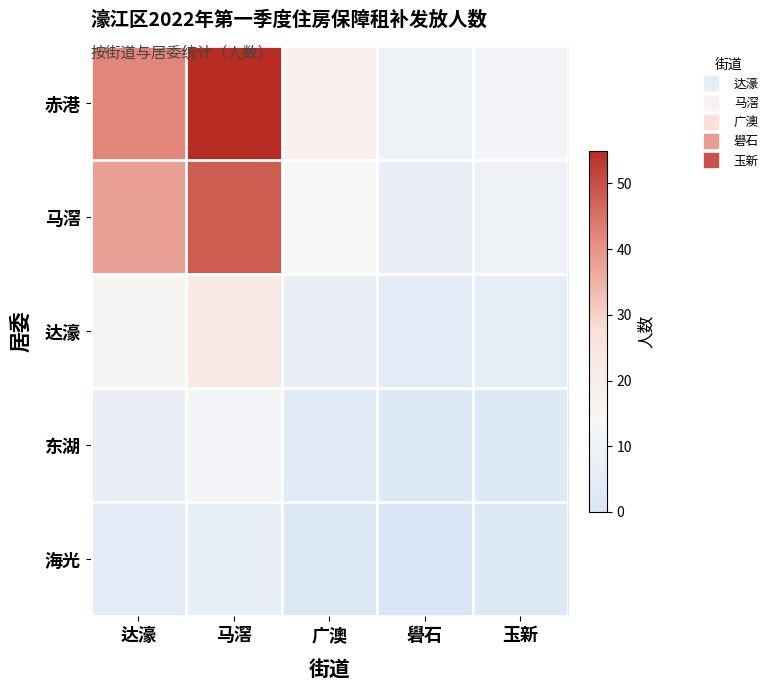

Reading right to left, extract all data points from this chart.

赤港: 玉新=12	礐石=10	广澳=18	马滘=55	达濠=42
马滘: 玉新=10	礐石=8	广澳=14	马滘=48	达濠=38
达濠: 玉新=6	礐石=5	广澳=8	马滘=22	达濠=15
东湖: 玉新=3	礐石=3	广澳=4	马滘=12	达濠=8
海光: 玉新=2	礐石=1	广澳=2	马滘=7	达濠=5